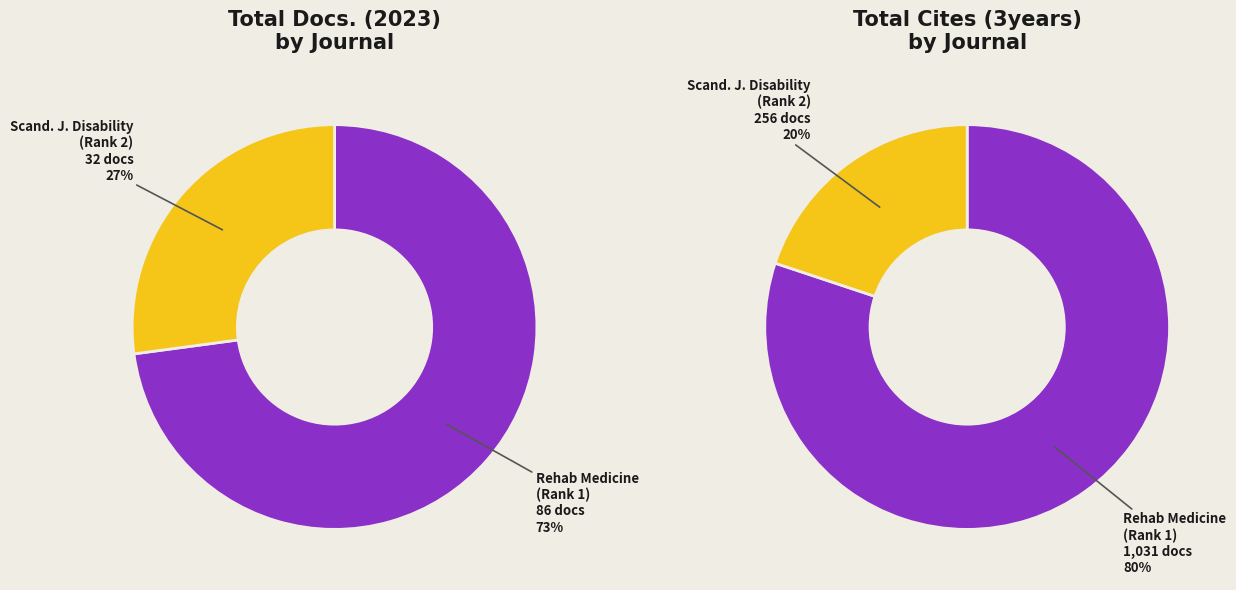

Is it true that Scandinavian Journal of Disability Research is 10% of the pie?

False